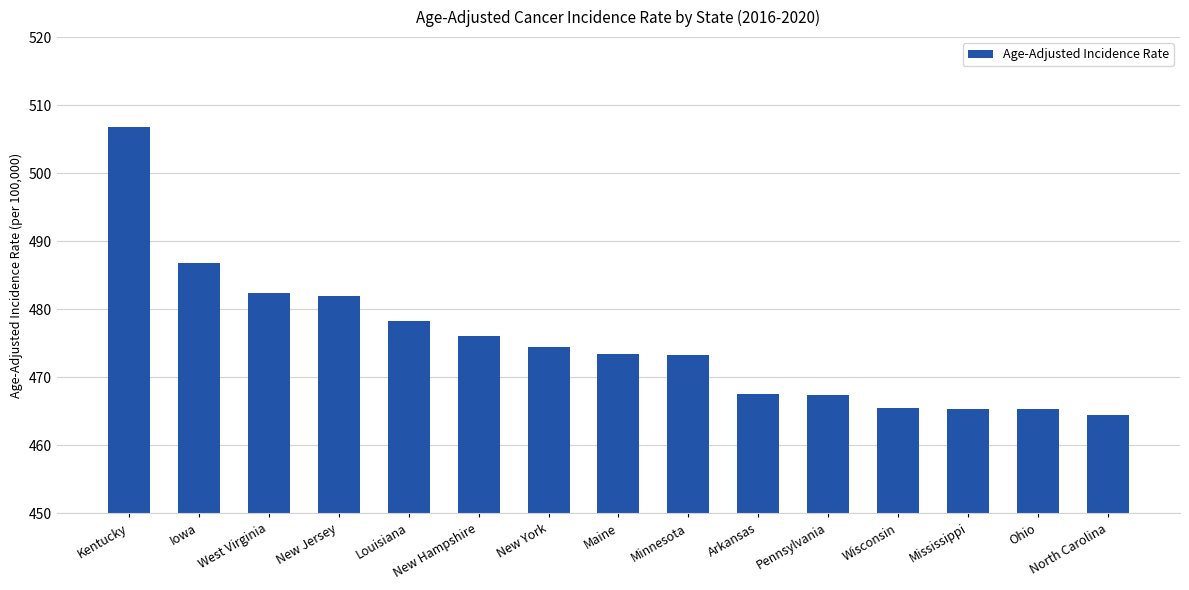

What is the ratio of the value at Ohio to the value at Mississippi?

1.0